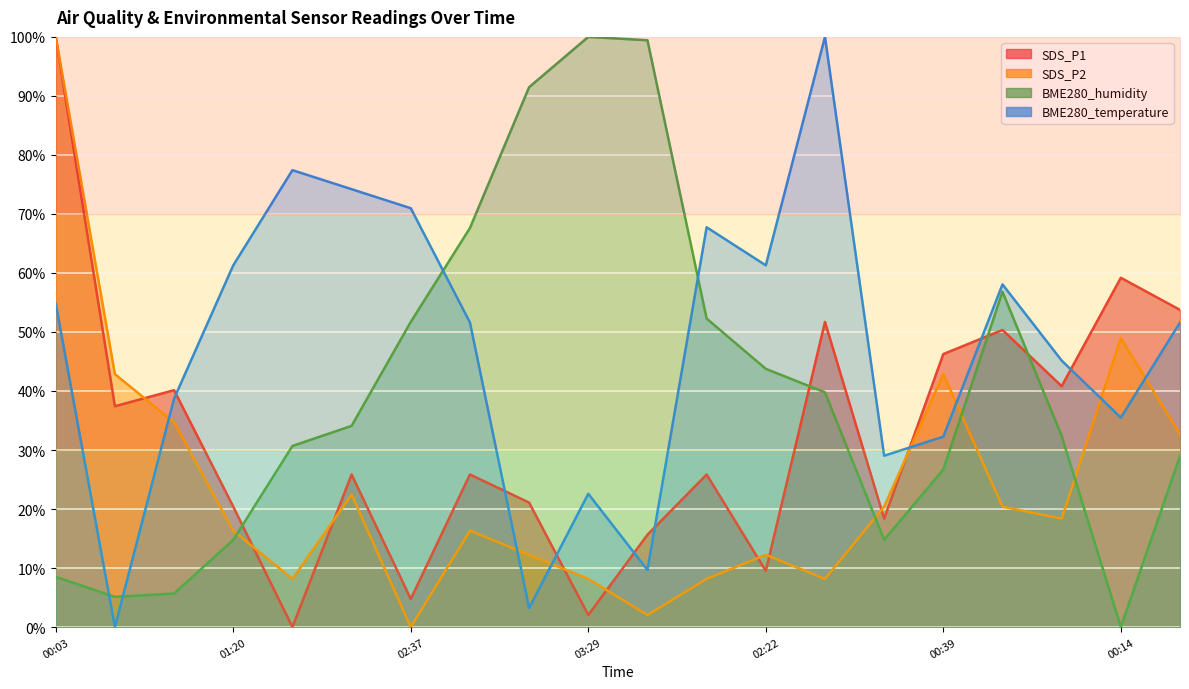

What is the difference between the maximum and minimum values in the SDS_P1 series?

100.0